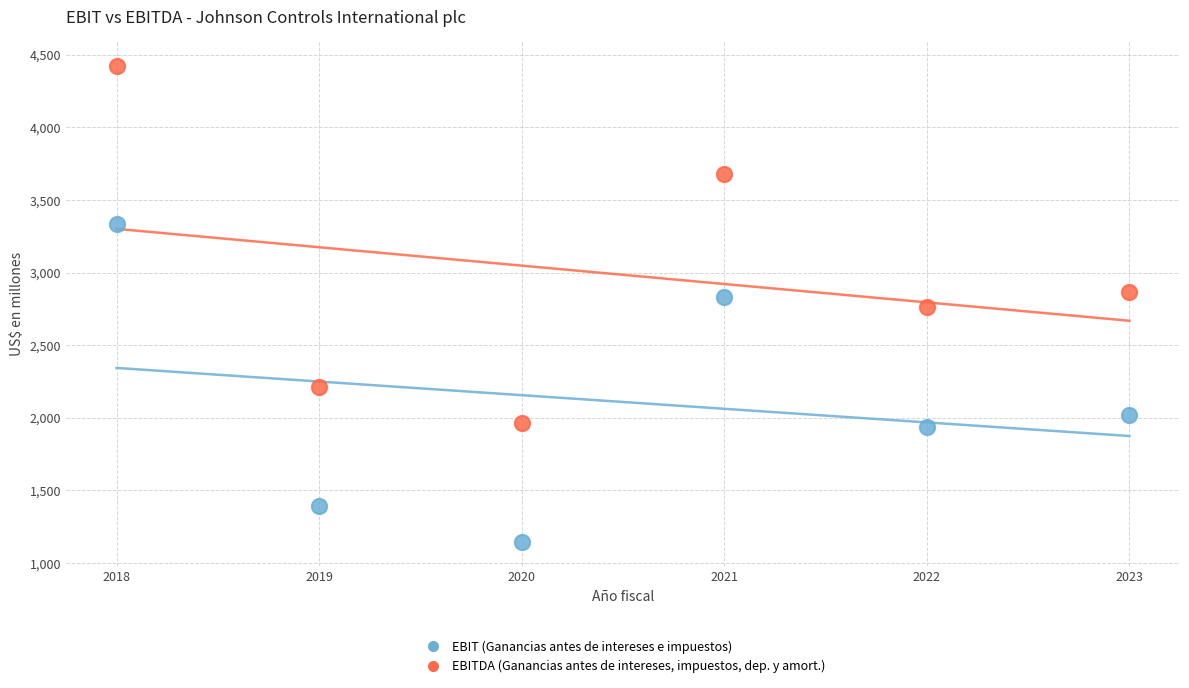

In the EBITDA (Ganancias antes de intereses, impuestos, dep. y amort.) series, what Y value is closest to 3194?

2865